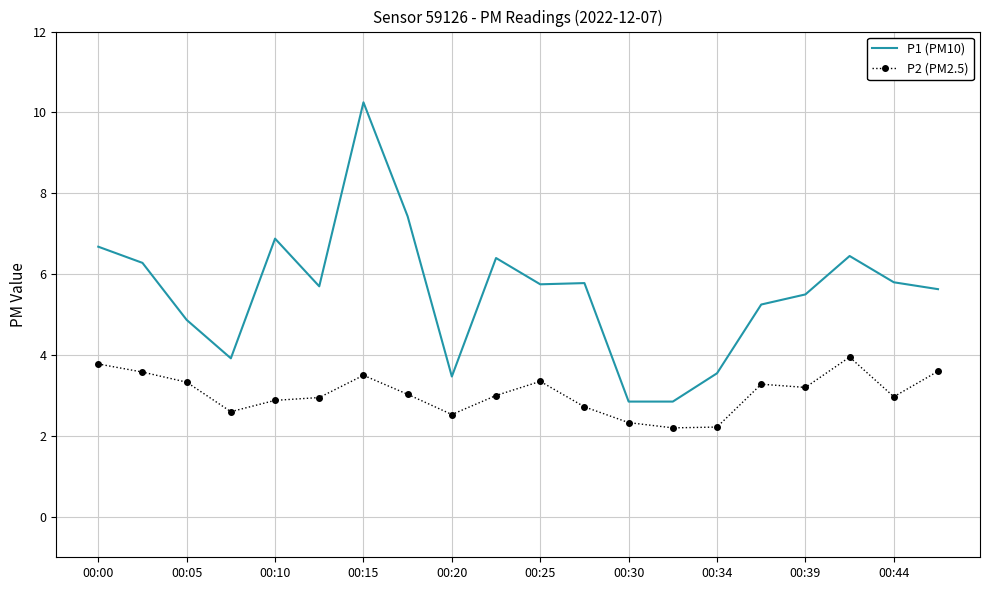

What is the minimum value for P1 (PM10)?

2.9